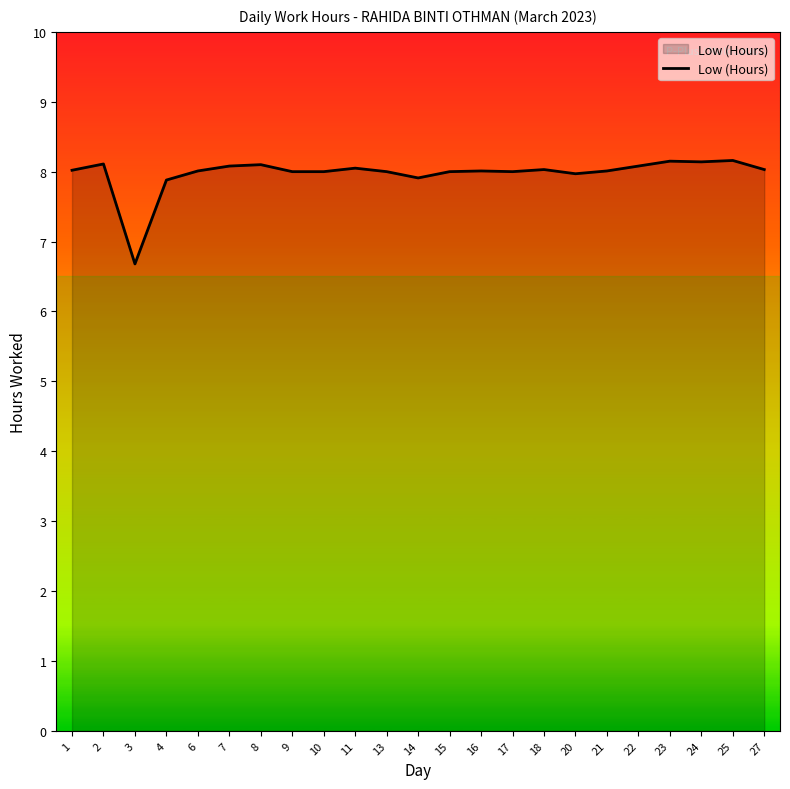

The value at 6 is 11.8. True or false?

False